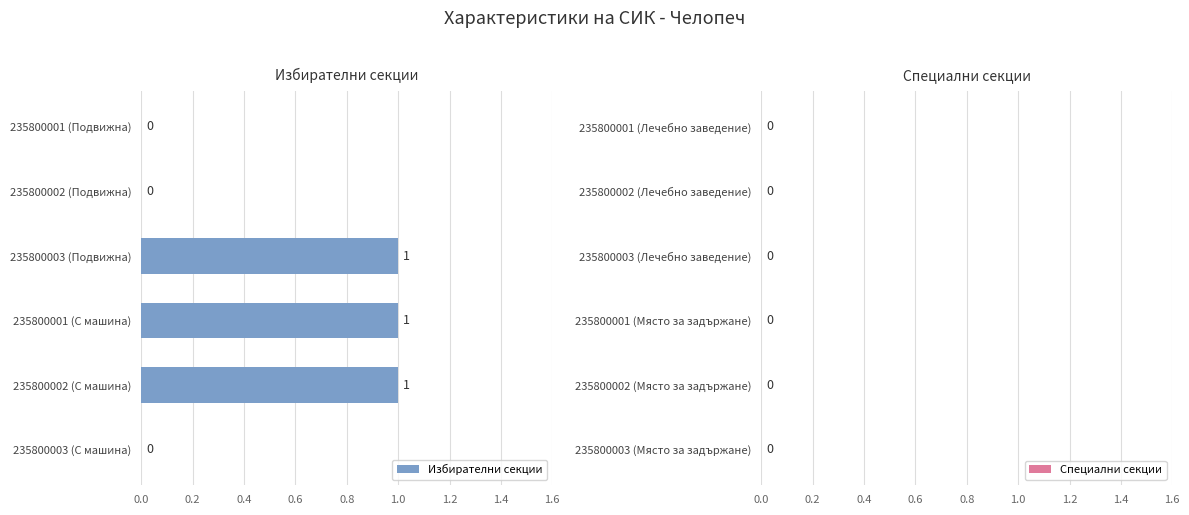

How many data points does each series have?

6